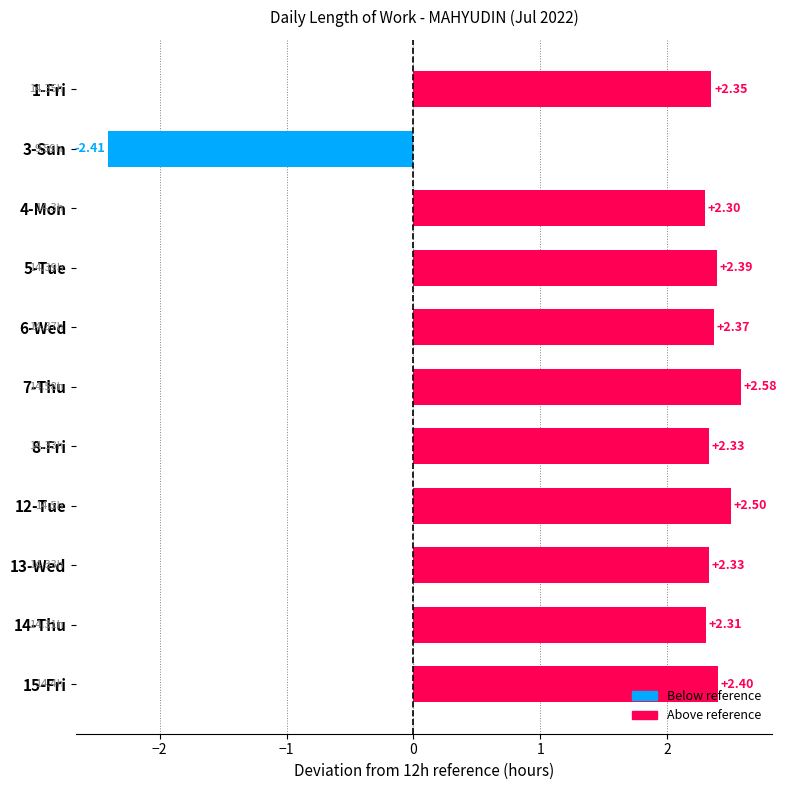

What is the difference between the maximum and second lowest values?

0.3